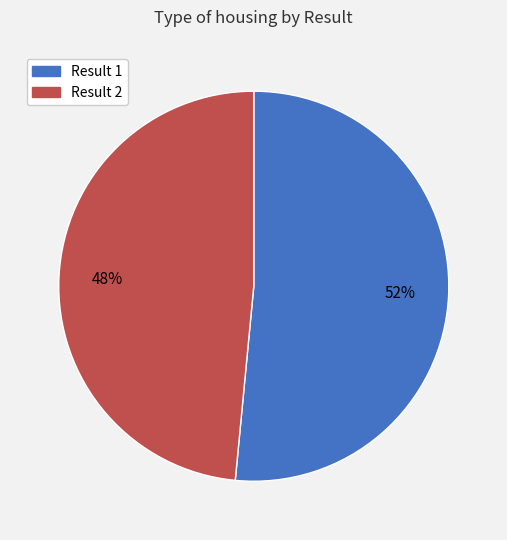

To the nearest percent, what is the average slice percentage?

50%